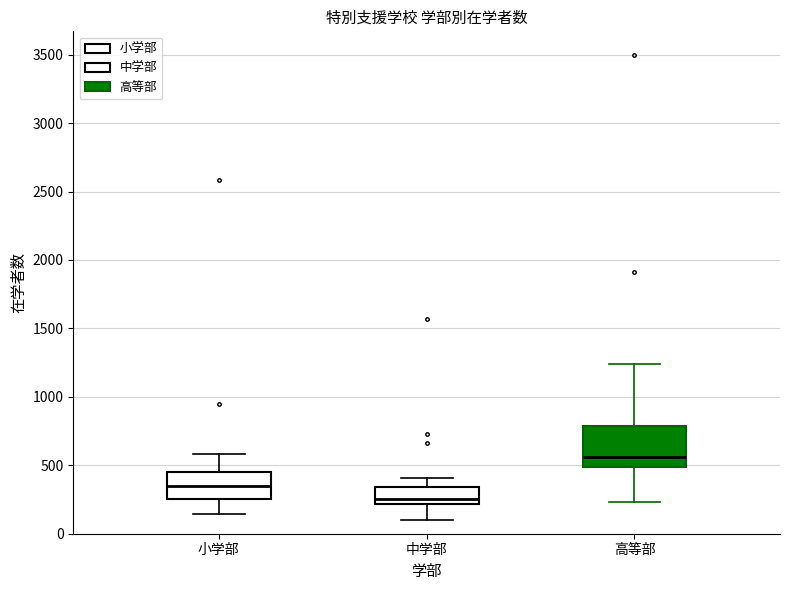

Where is the upper edge of the box for 高等部 on the y-axis? The values are not printed on the chart, so give them approximately, as read against the axis.

800